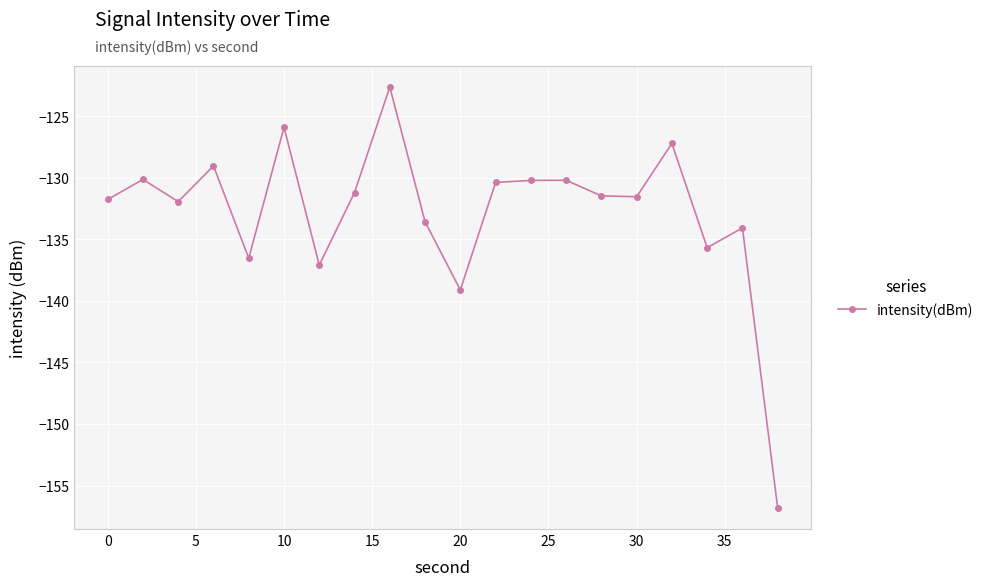

What is the value of the 7th point from the left?

-137.1